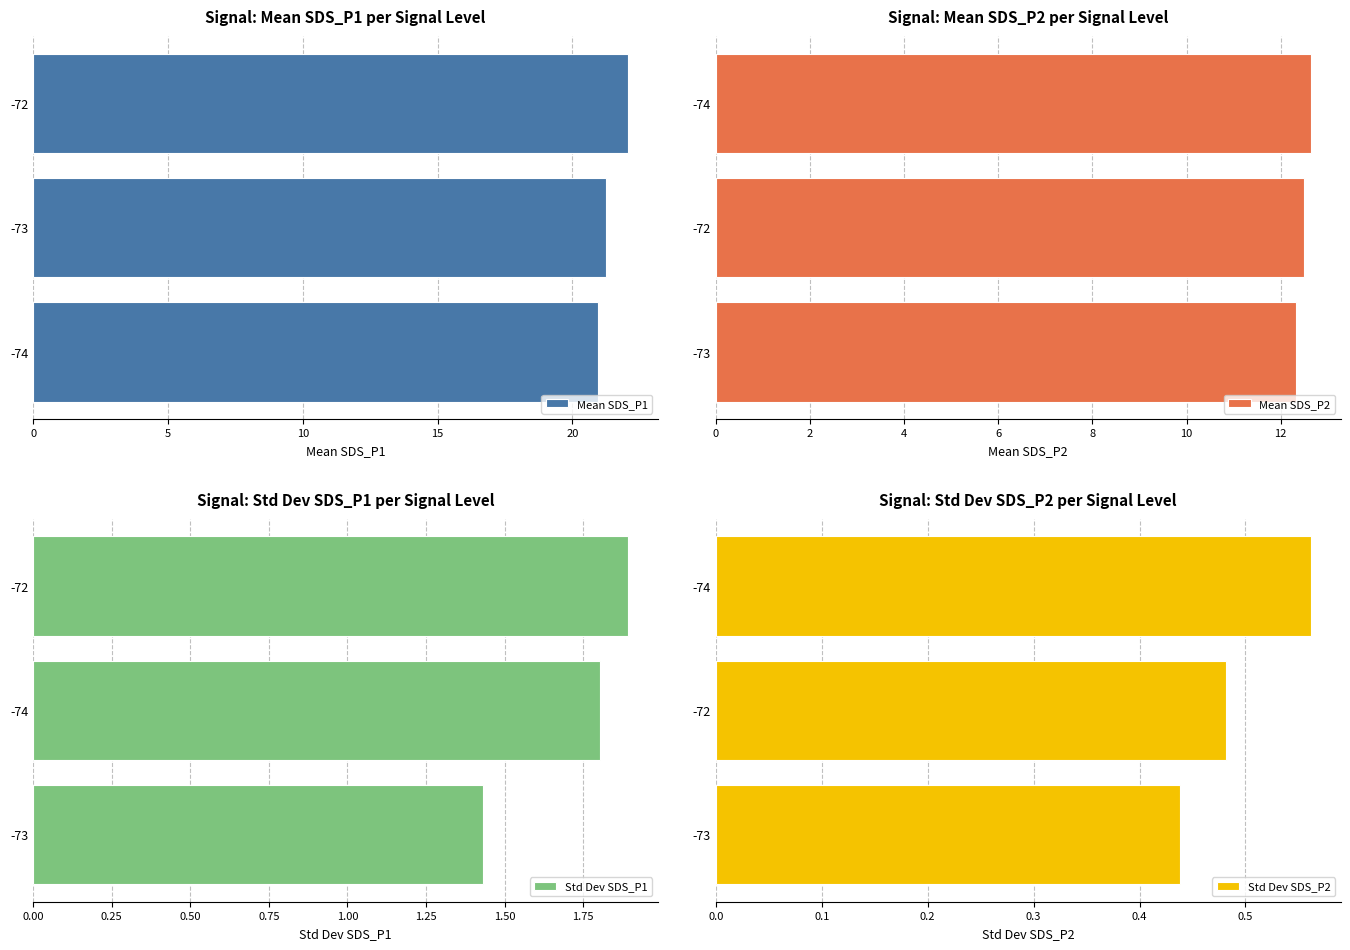

What is the sum of all Mean SDS_P1 values?

64.3